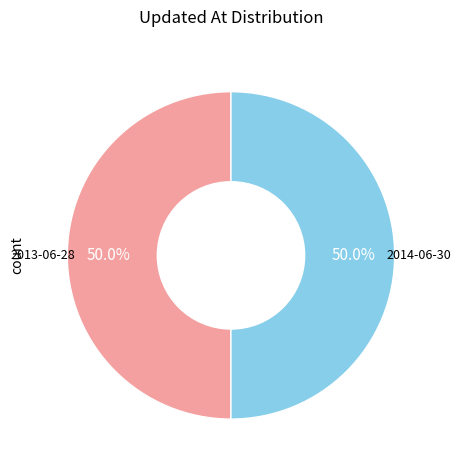

Which slice is the smallest?

2013-06-28 16:39:45 UTC